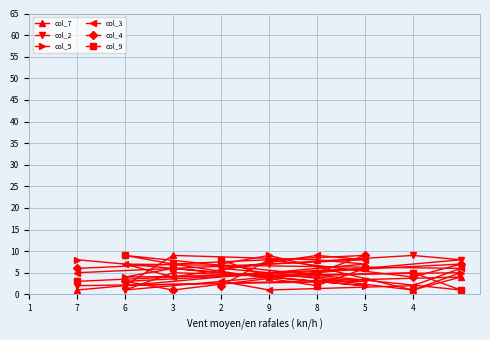

True or false: col_9 has a value of 9 at 6.

True